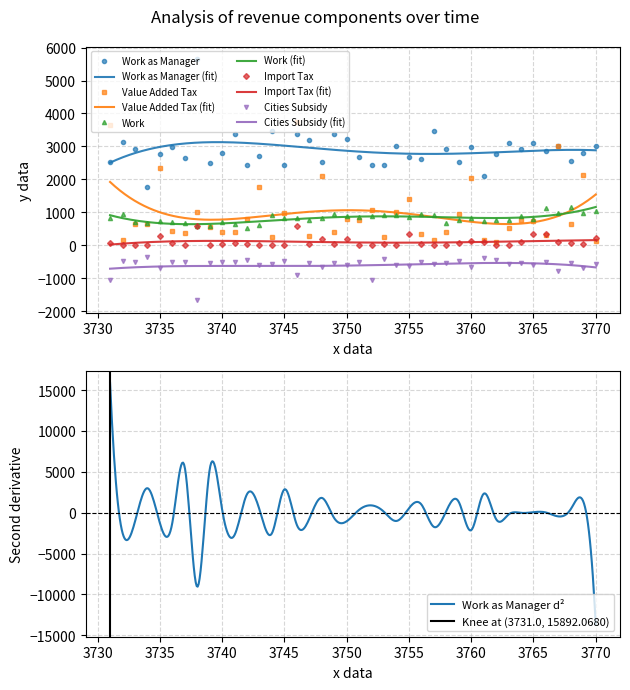

What is the approximate value of Work as Manager at 3749?

3371.6